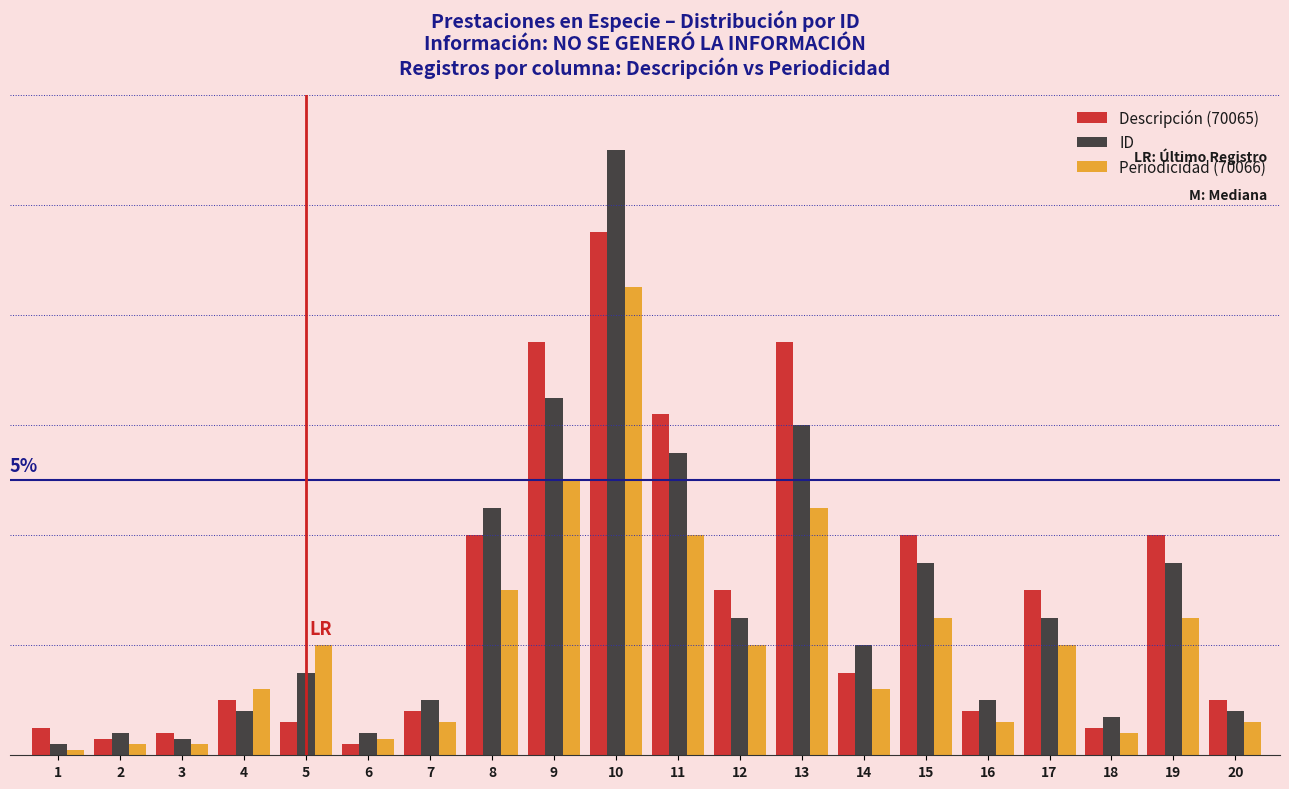

Reading left to right, what are all the values shown in this chart?

Descripción (70065): 0.0	0.0	0.0	0.0	0.0	0.0	0.0	0.0	0.1	0.1	0.1	0.0	0.1	0.0	0.0	0.0	0.0	0.0	0.0	0.0
ID: 0.0	0.0	0.0	0.0	0.0	0.0	0.0	0.0	0.1	0.1	0.1	0.0	0.1	0.0	0.0	0.0	0.0	0.0	0.0	0.0
Periodicidad (70066): 0.0	0.0	0.0	0.0	0.0	0.0	0.0	0.0	0.1	0.1	0.0	0.0	0.0	0.0	0.0	0.0	0.0	0.0	0.0	0.0